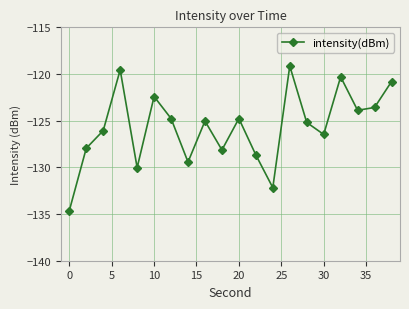

True or false: there are more than 0 points higher than both neighbors.

True